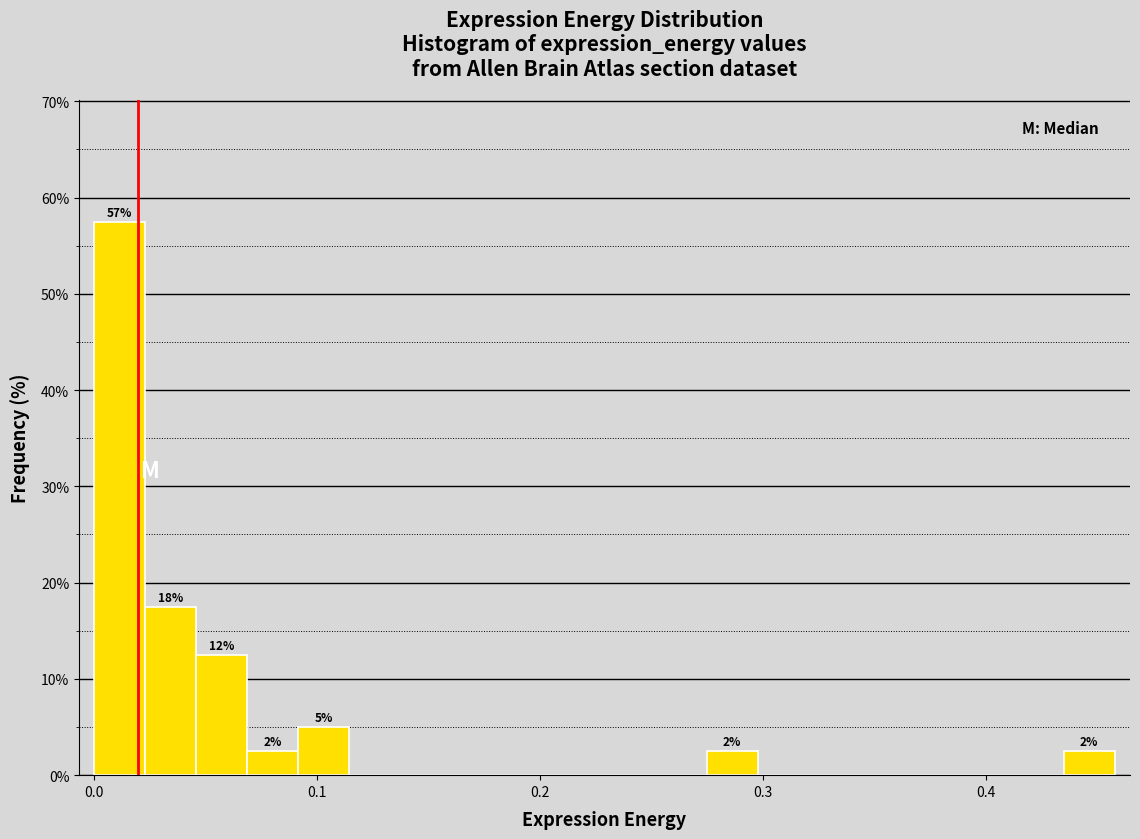

Read against the x-axis, roughly where is the centre of the tallest bar?

0.01